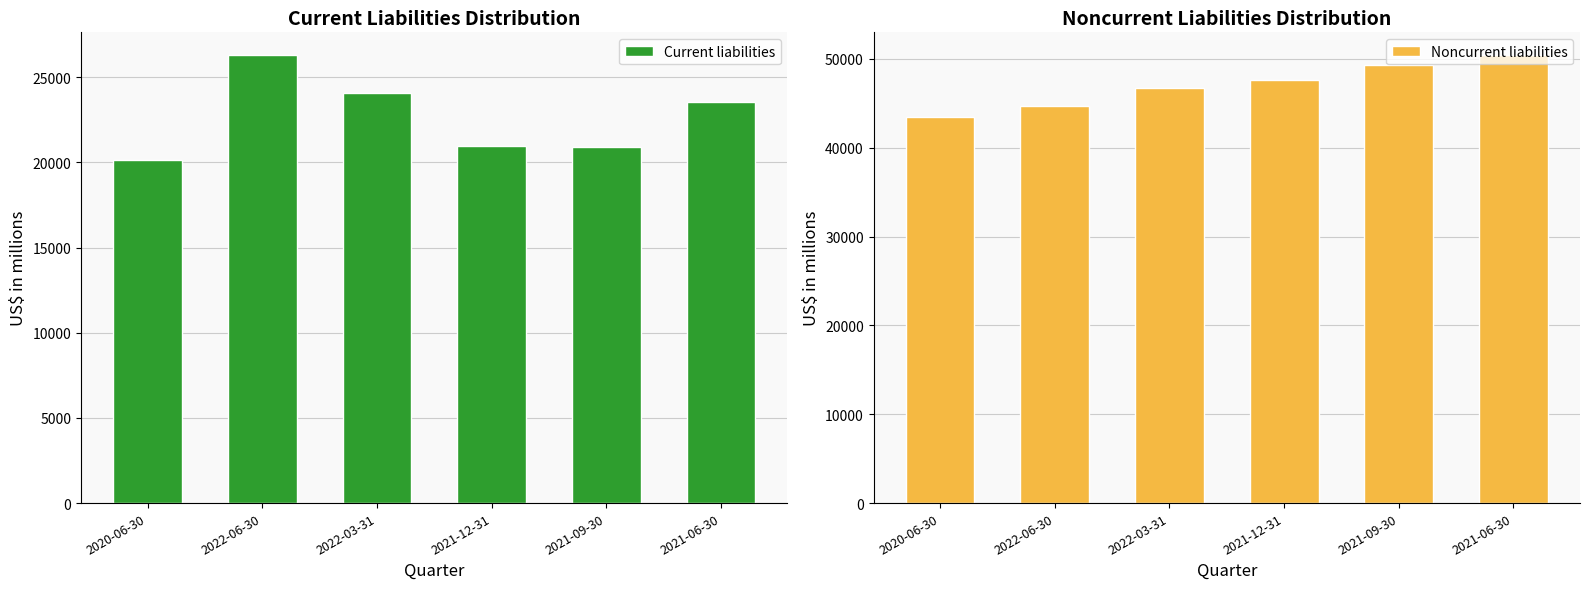

Where does the Noncurrent liabilities series first go above 47606?

2021-09-30